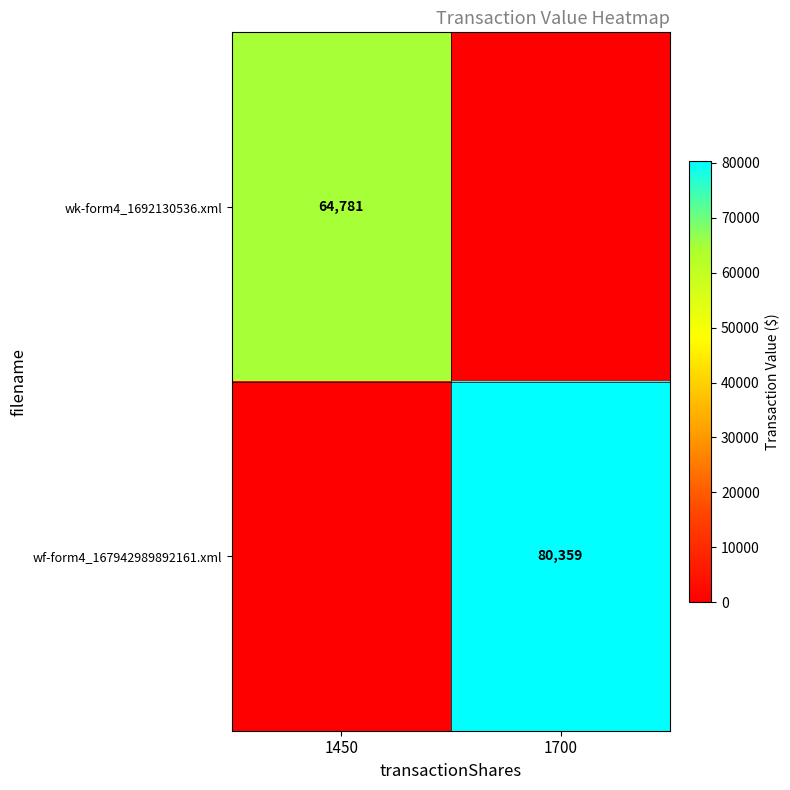

What is the total value across all series at 1450?

64781